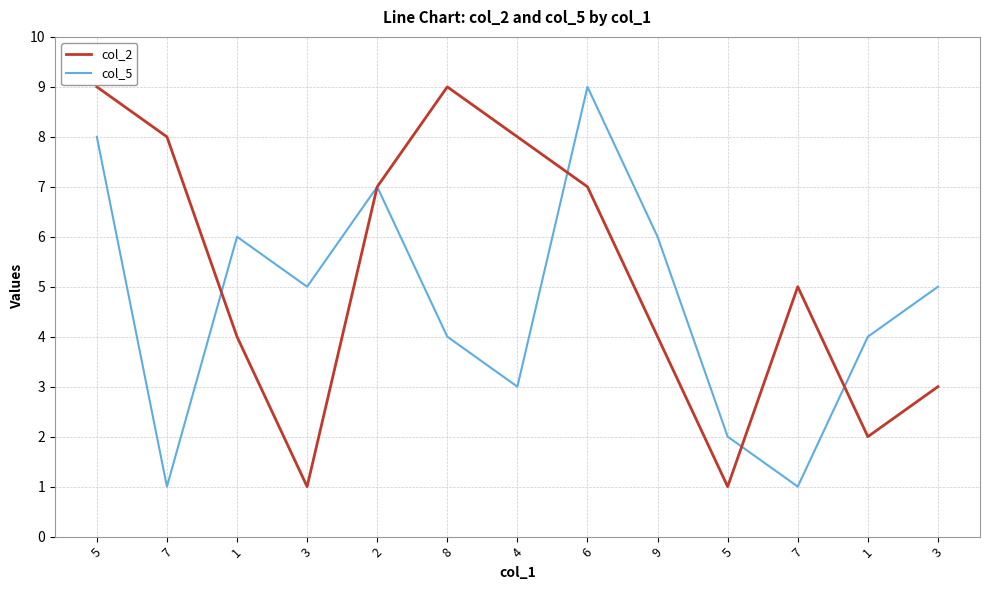

What are all the series names shown in the legend?

col_2, col_5